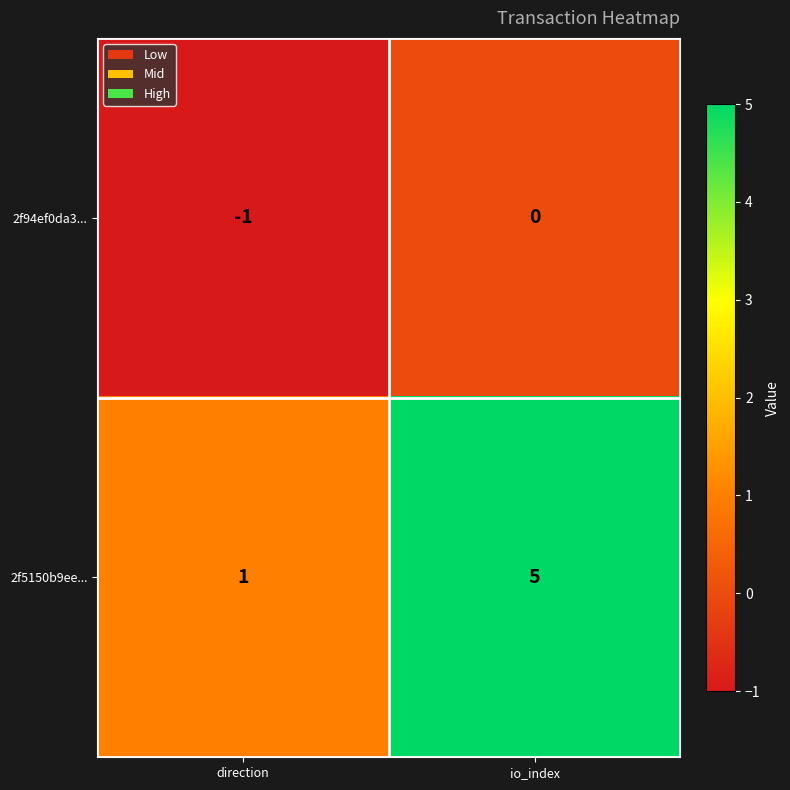

What is the total value across all series at io_index?

5